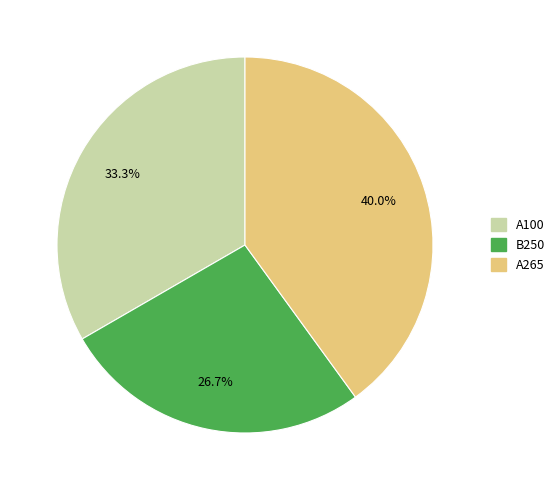

Approximately how many times larger is the value at A265 compared to A100?

1.2